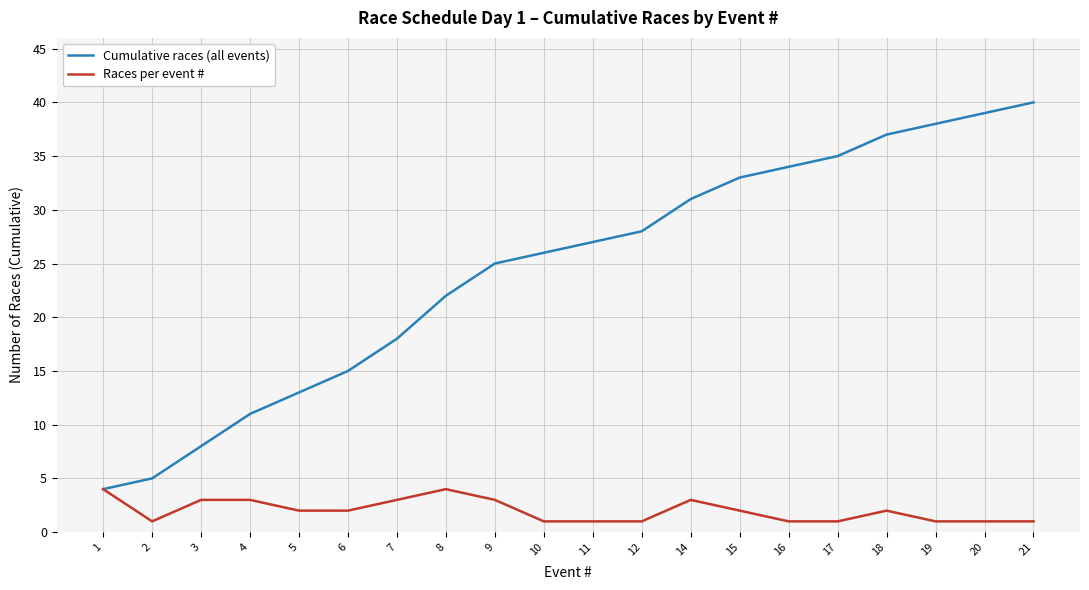

Which series has the largest range (max minus min)?

Cumulative races (all events)